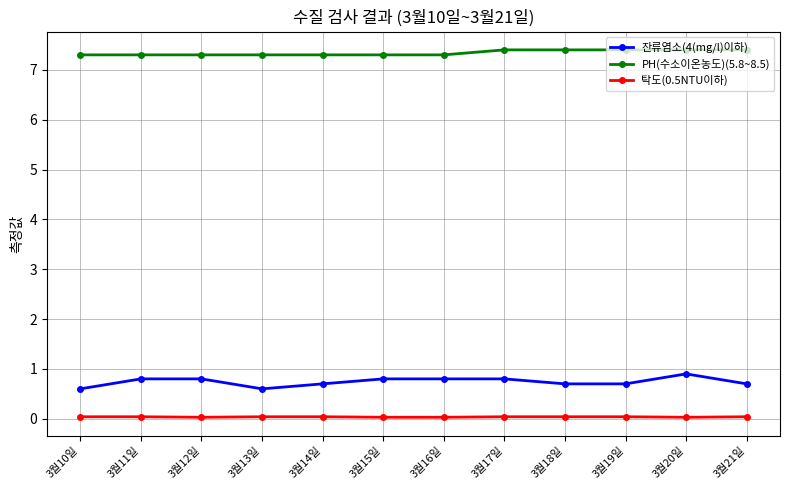

The PH(수소이온농도)(5.8~8.5) series shows 7.3 at 3월15일. True or false?

True